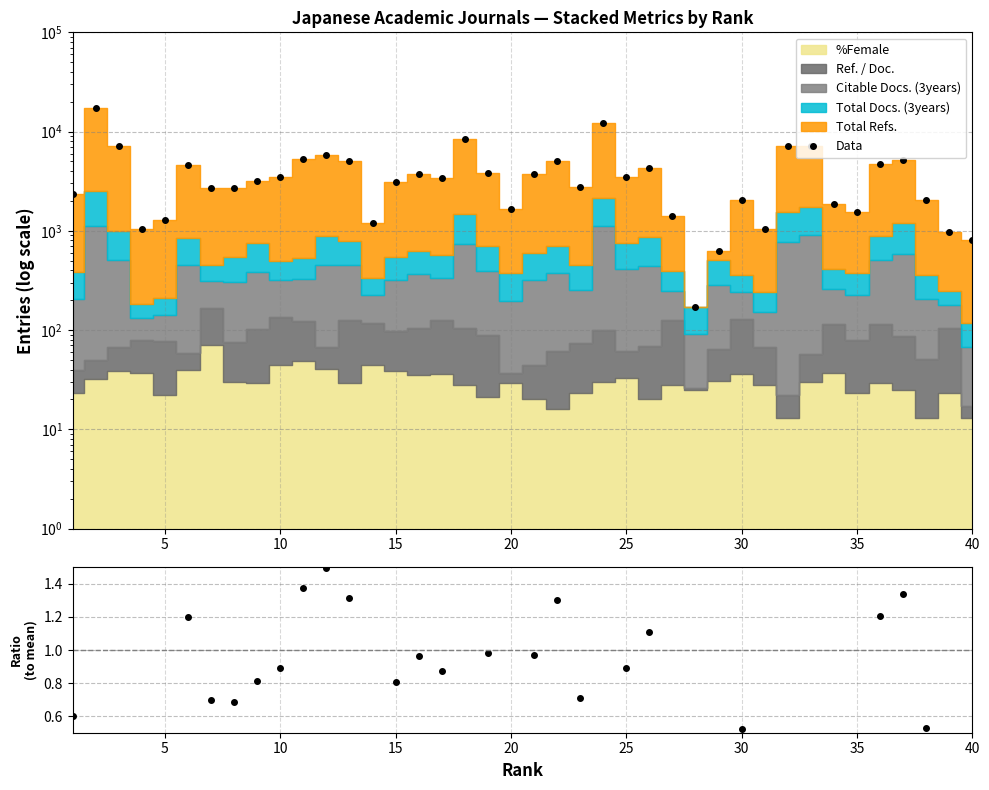

What is the difference between the second highest and second lowest values in the Data series?

11662.0